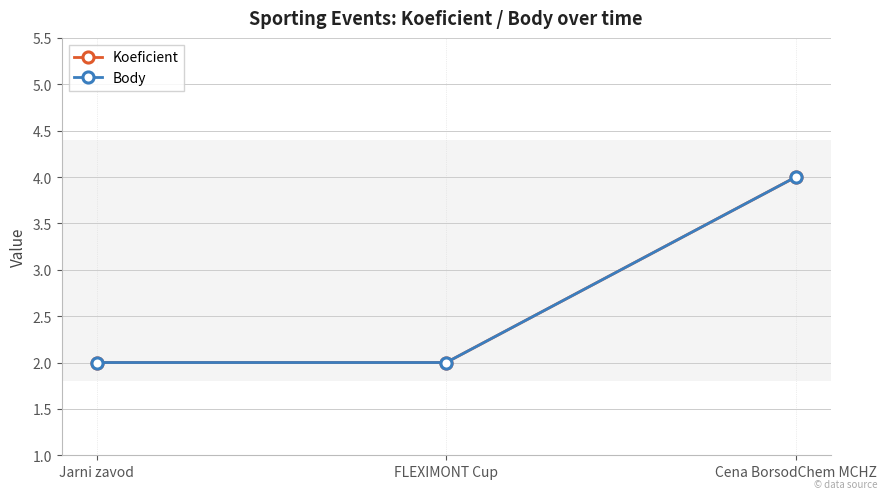

At how many categories does at least one series exceed 3?

1